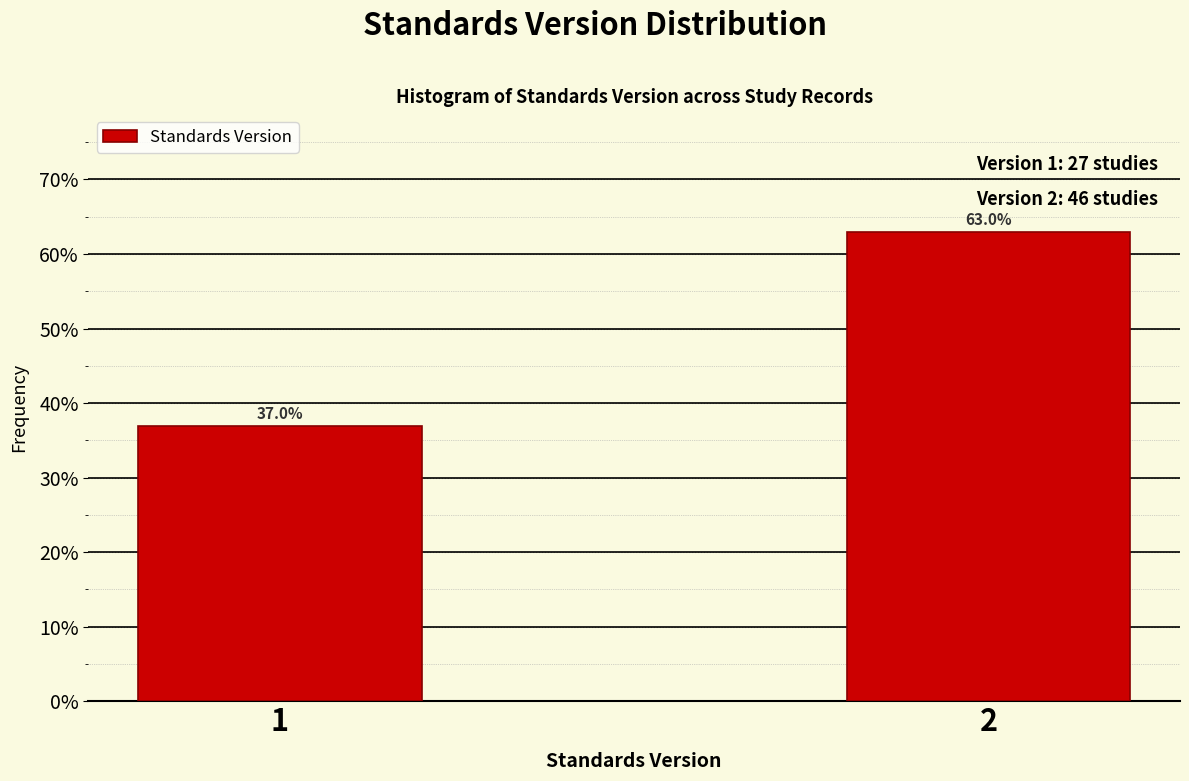

Reading left to right, what are all the values shown in this chart?

37.0	63.0